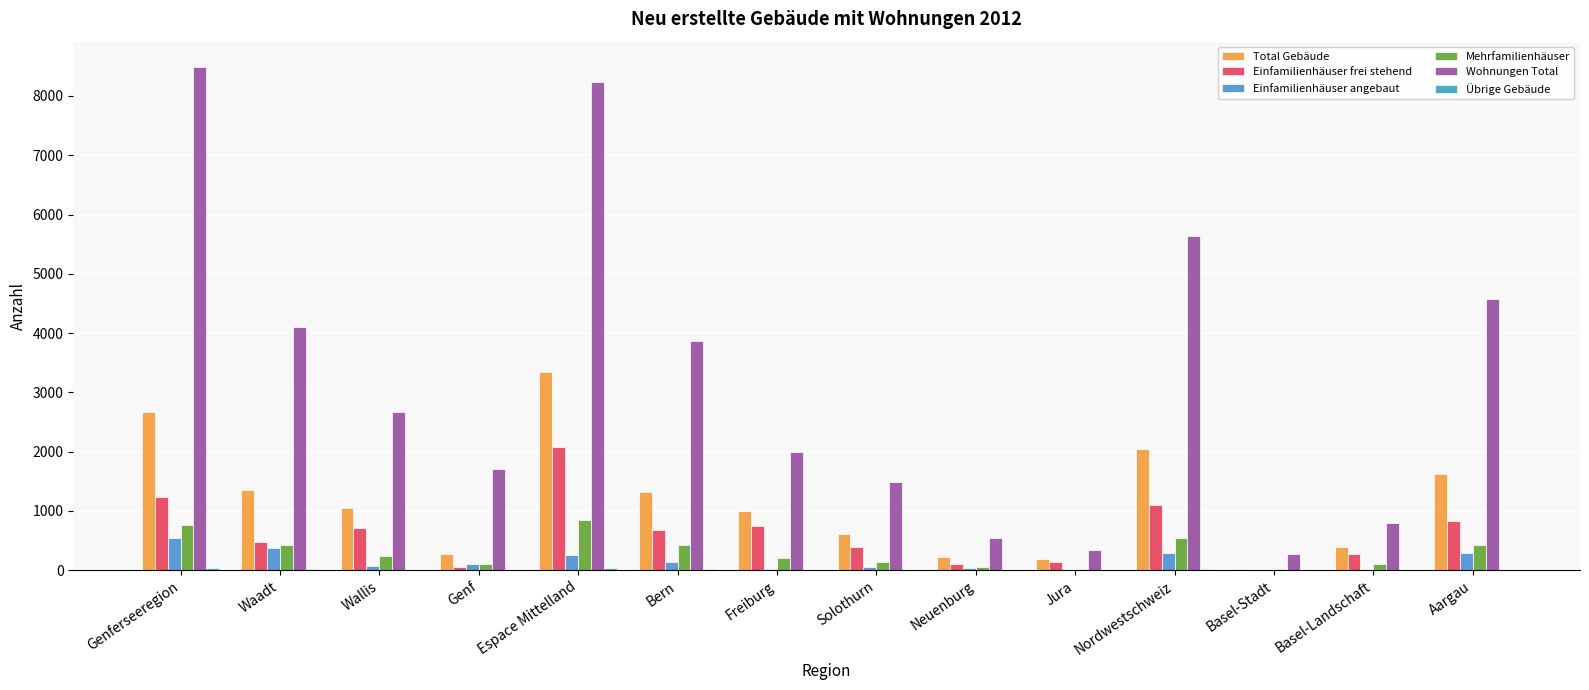

Where is Übrige Gebäude nearest to the value 18?

Bern